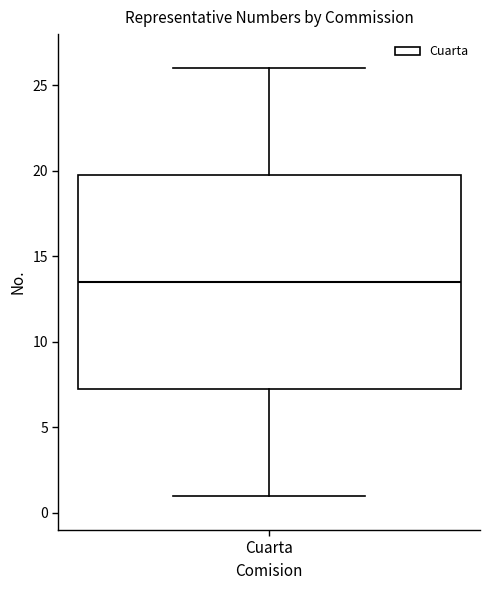

Read this box plot against the y-axis: the position of the median line, the range covered by the box, and the ends of both whiskers. The values are not printed on the chart, so give them approximately, as read against the axis.

median 13.5, box 7.5 to 20.0, whiskers 1.0 to 26.0